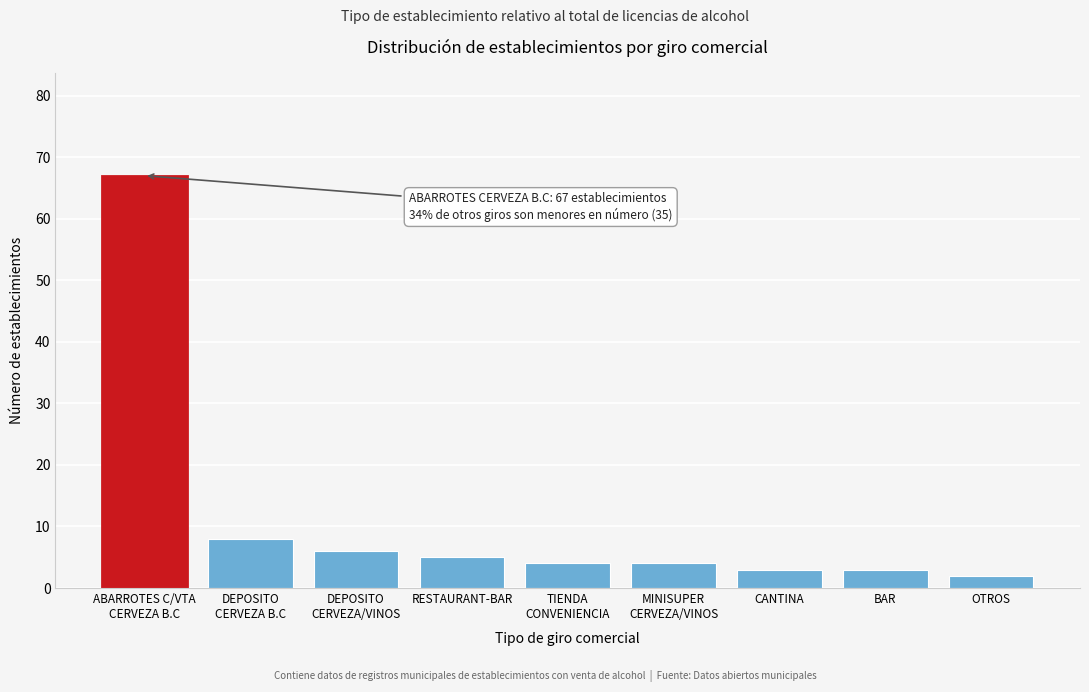

Reading left to right, what are all the values shown in this chart?

67	8	6	5	4	4	3	3	2